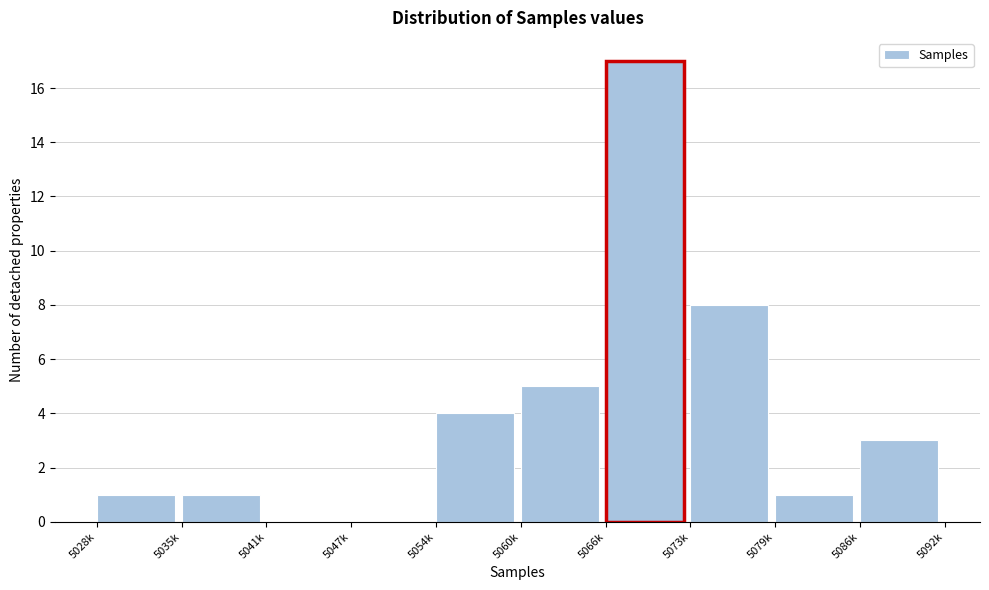

Reading right to left, transcribe all the data shown in this chart.

5086k=3	5079k=1	5073k=8	5066k=17	5060k=5	5054k=4	5047k=0	5041k=0	5035k=1	5028k=1